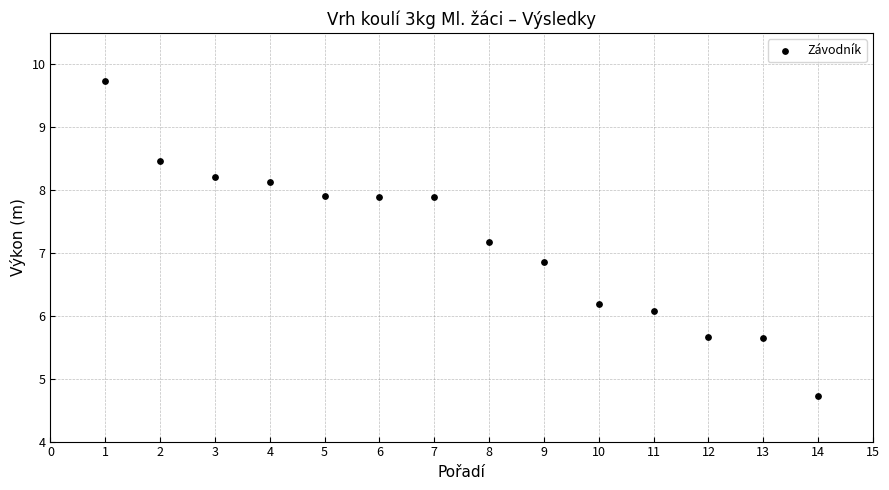

What is the range of Y values (max minus min)?

5.0